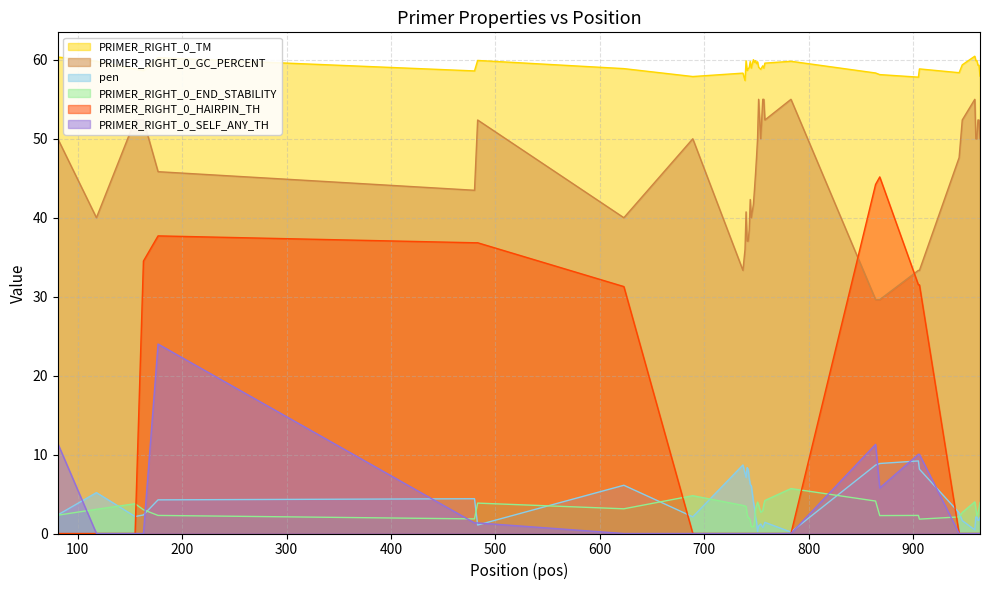

True or false: PRIMER_RIGHT_0_TM and PRIMER_RIGHT_0_HAIRPIN_TH cross at least once.

False